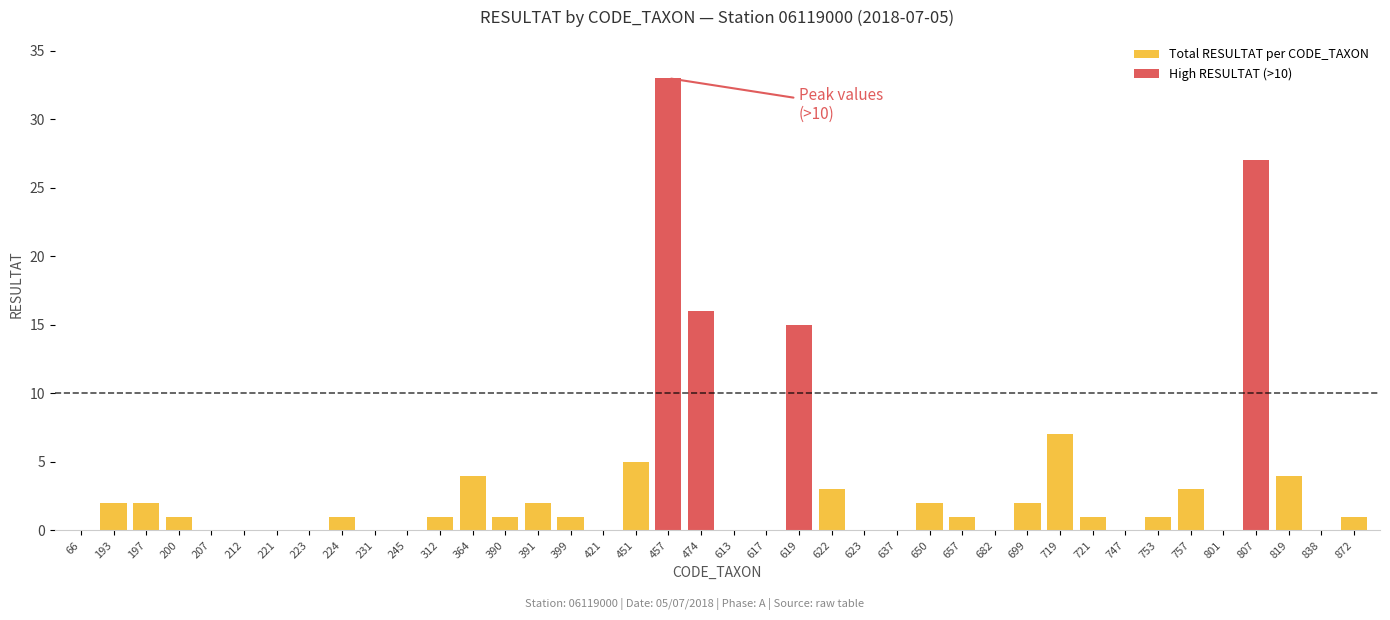

What is the ratio of the value at 619 to the value at 757?

5.0